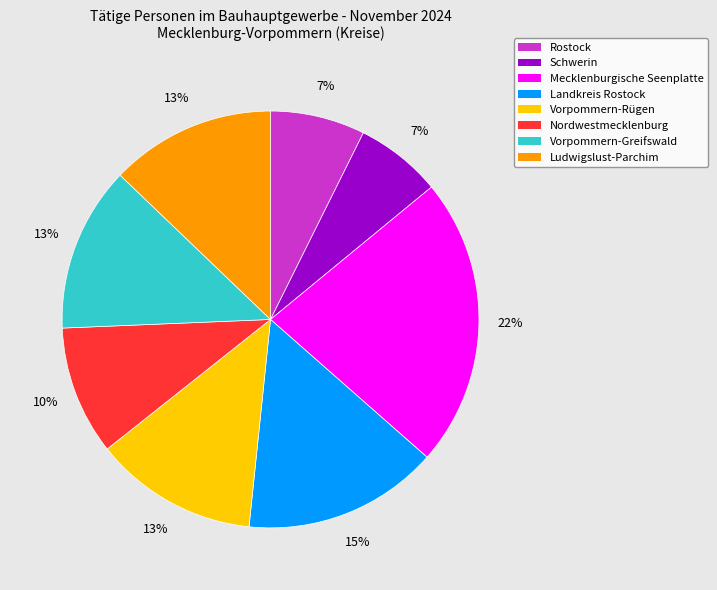

True or false: Landkreis Rostock accounts for 15% of the total.

True